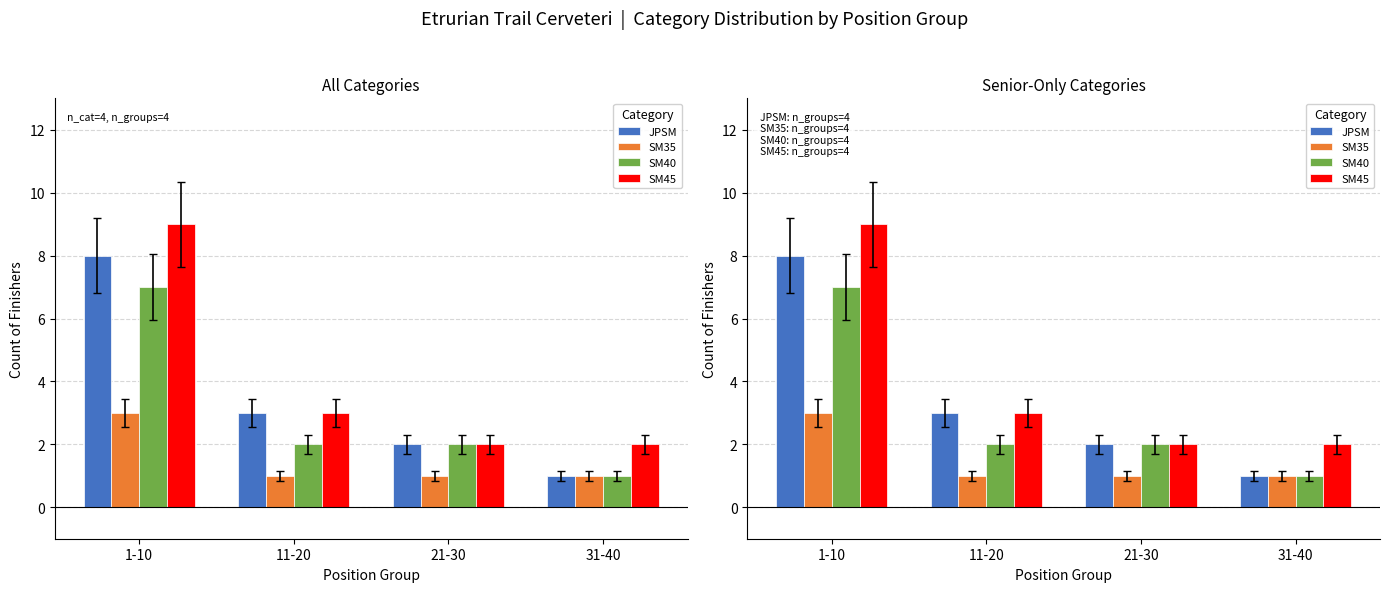

What is the label of the 4th bar from the right?

1-10